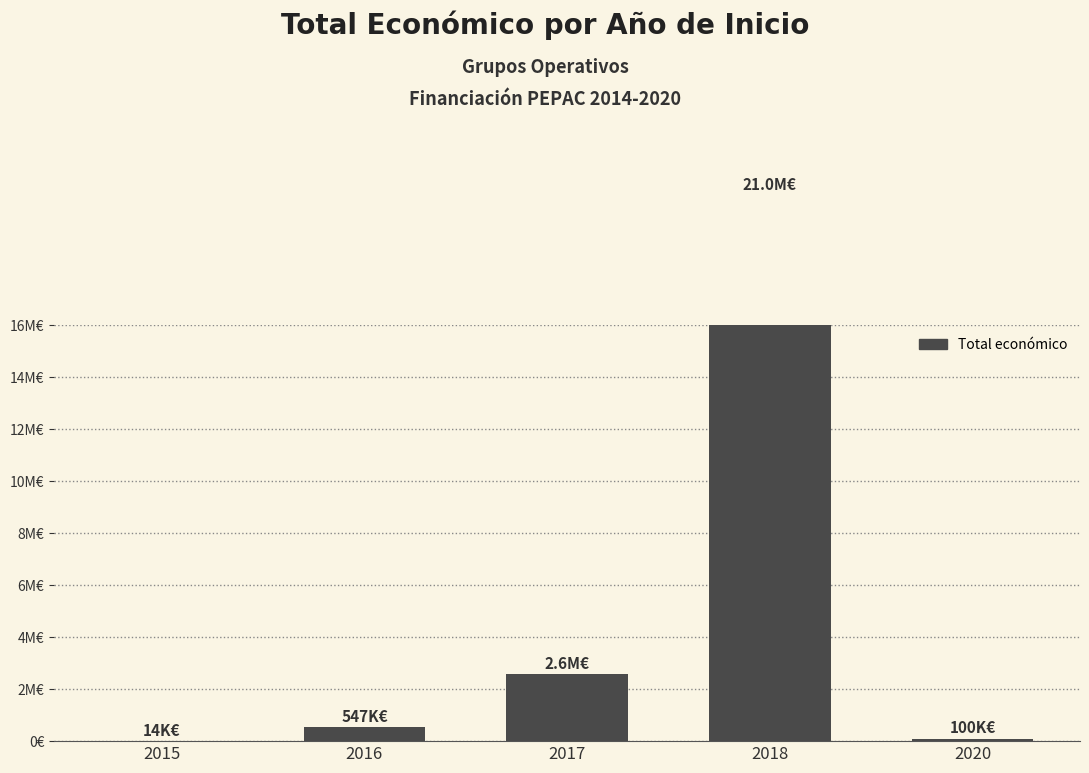

Approximately how many times larger is the value at 2017 compared to 2020?

25.8